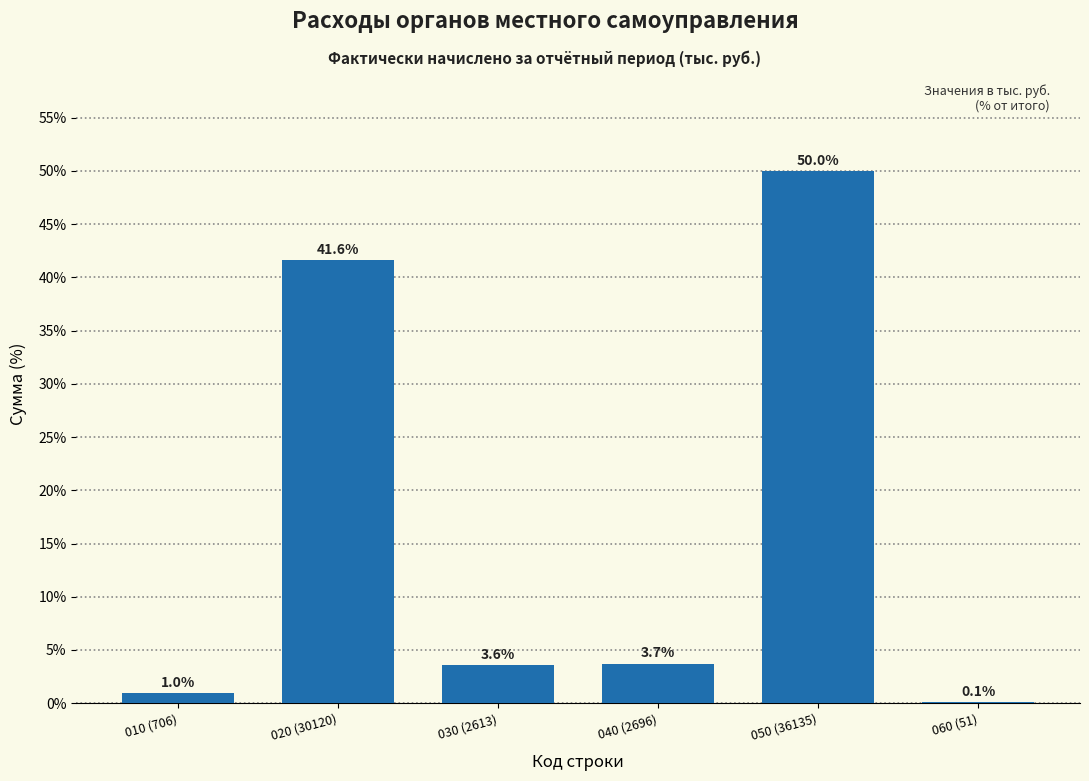

Reading left to right, what are all the values shown in this chart?

010 (706)=1.0	020 (30120)=41.6	030 (2613)=3.6	040 (2696)=3.7	050 (36135)=50.0	060 (51)=0.1